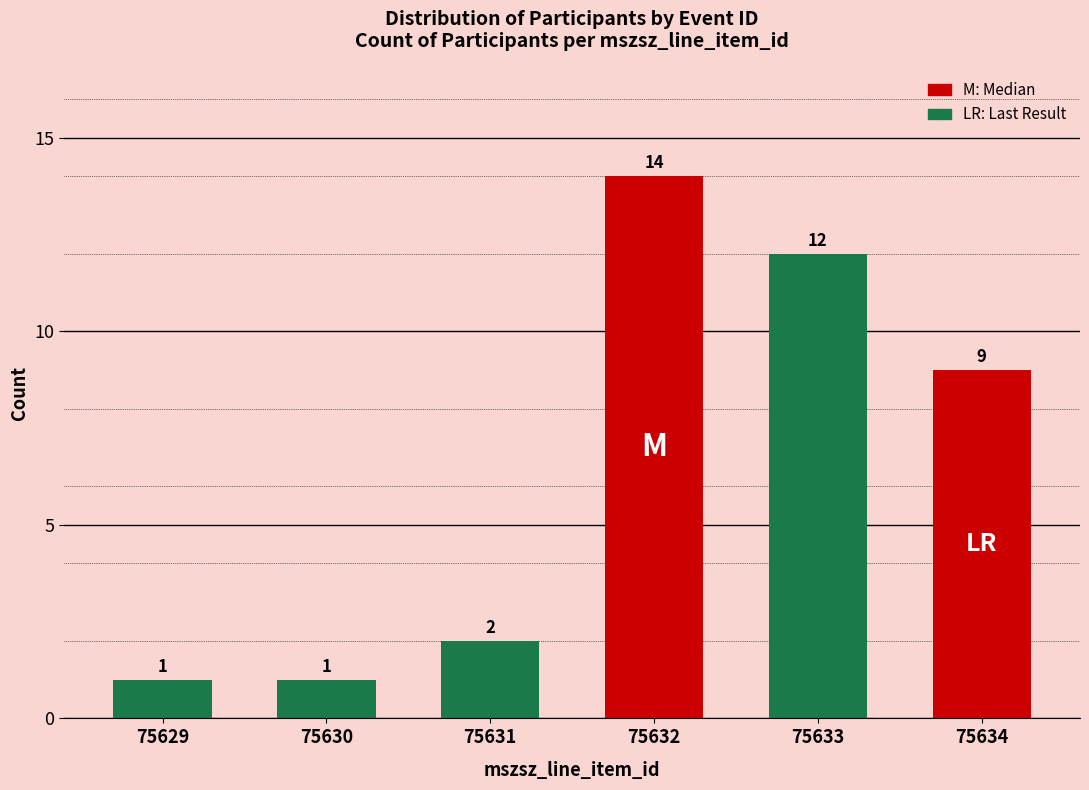

Reading right to left, extract all data points from this chart.

9	12	14	2	1	1